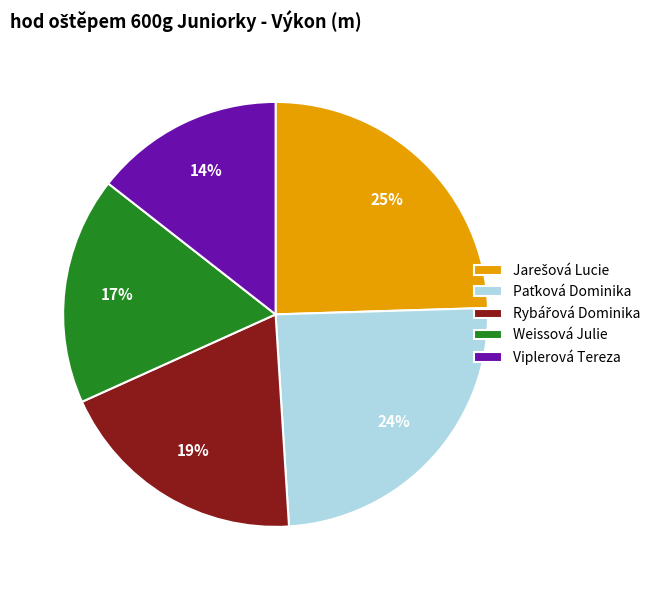

What percentage is the Viplerová Tereza slice, to the nearest percent?

14%